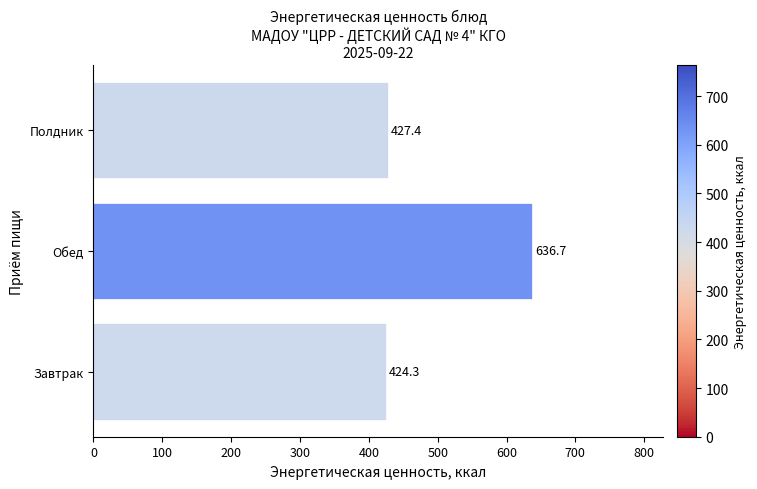

Rank the categories by value from highest to lowest.

Обед, Полдник, Завтрак